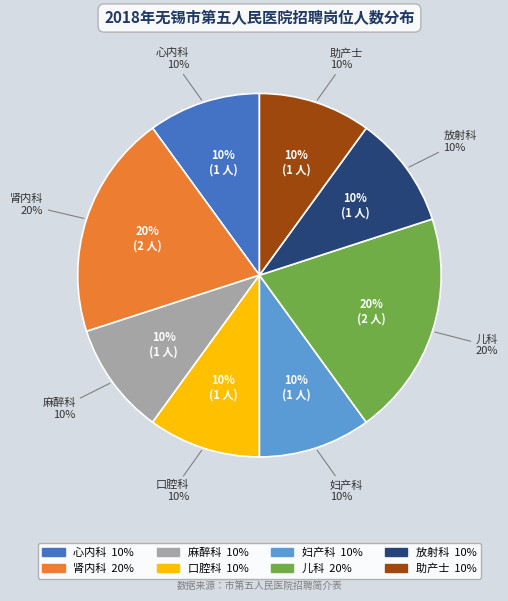

To the nearest percent, what is the average slice percentage?

12%